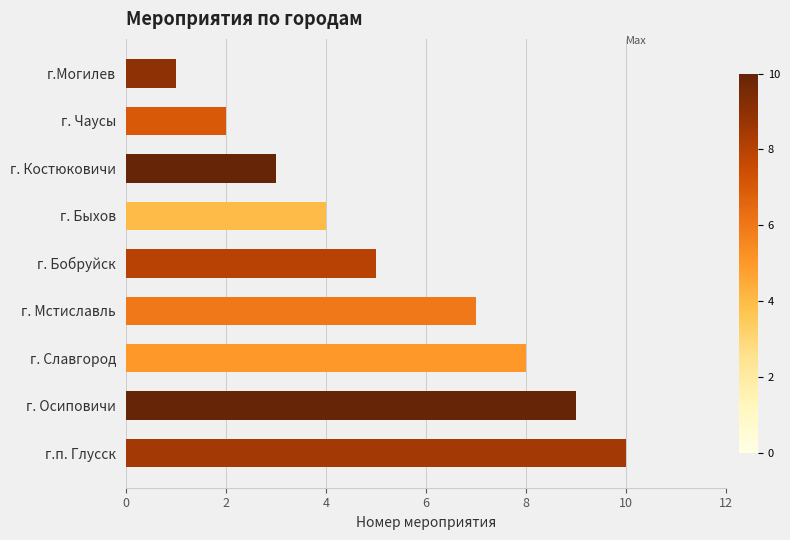

How many bars are there in total?

9